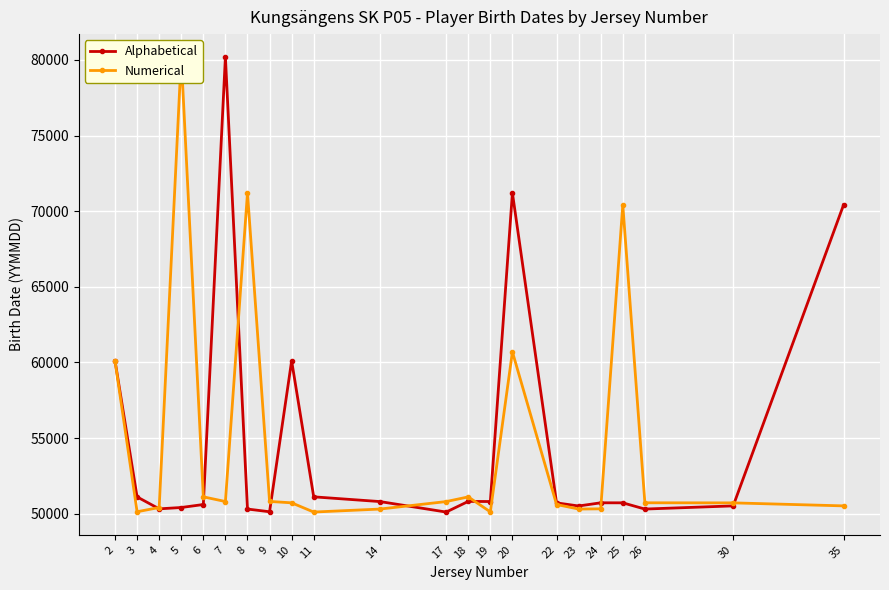

Which series has the largest range (max minus min)?

Alphabetical